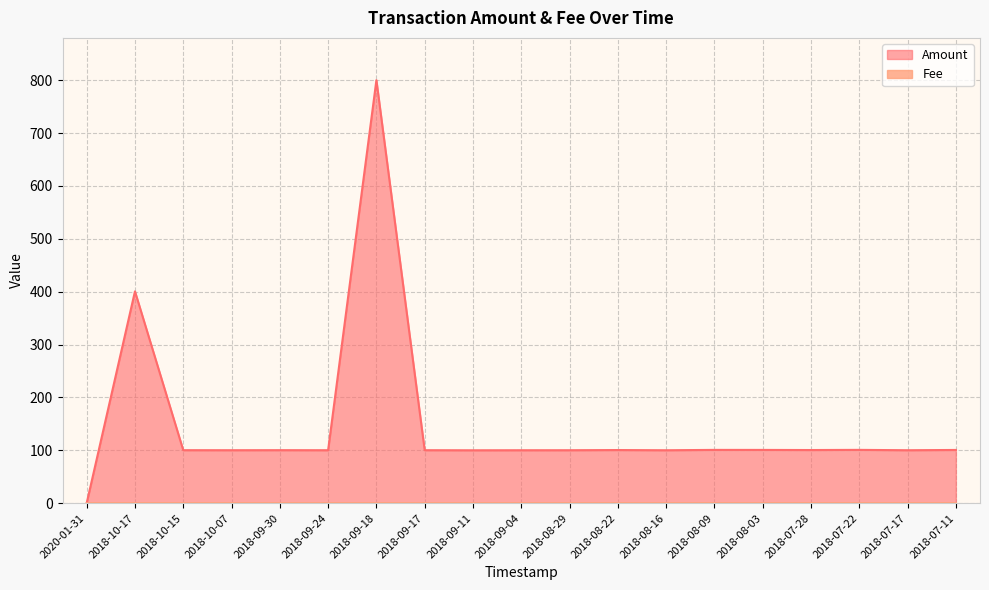

Rank the categories by value from lowest to highest.

2020-01-31, 2018-10-17, 2018-10-15, 2018-10-07, 2018-09-30, 2018-09-24, 2018-09-18, 2018-09-17, 2018-09-11, 2018-09-04, 2018-08-29, 2018-08-22, 2018-08-16, 2018-08-09, 2018-08-03, 2018-07-28, 2018-07-22, 2018-07-17, 2018-07-11